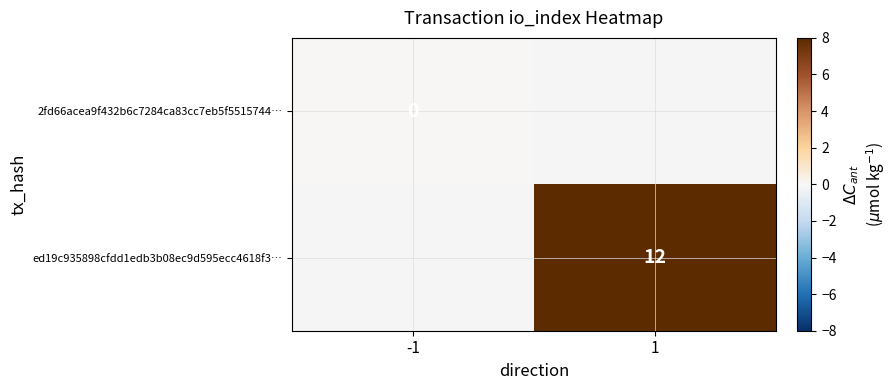

The ed19c935898cfdd1edb3b08ec9d595ecc4618f3… series shows 12 at 1. True or false?

True